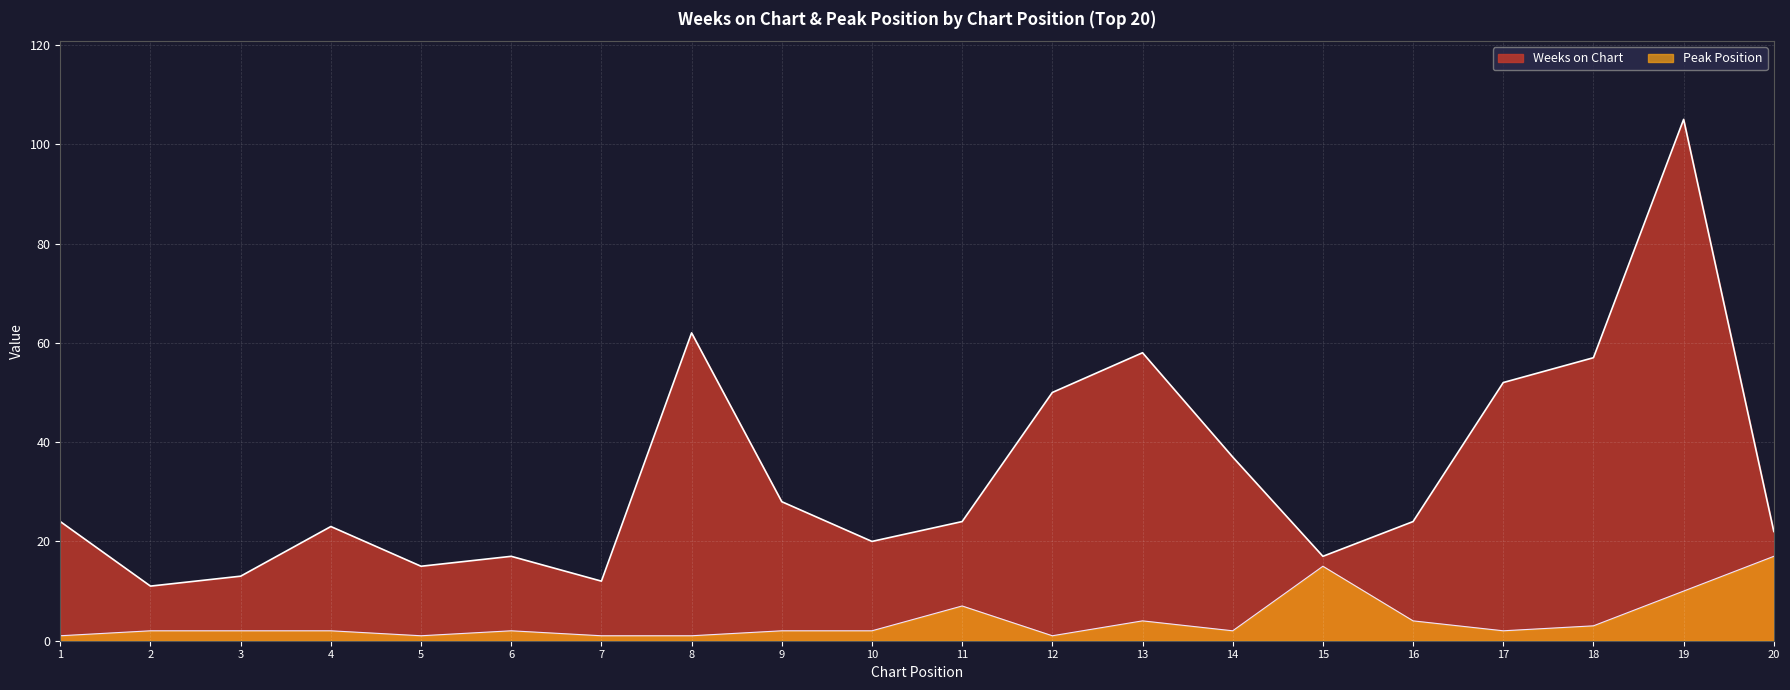

How many values in the Peak Position series are below 2?

5